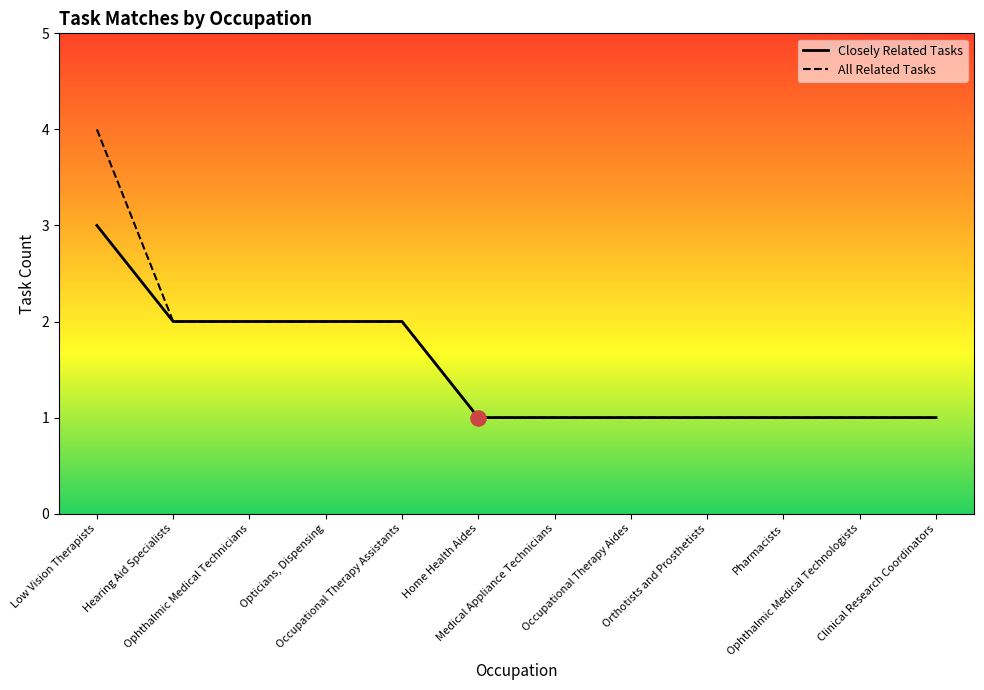

What is the total value across all series at Low Vision Therapists?

7